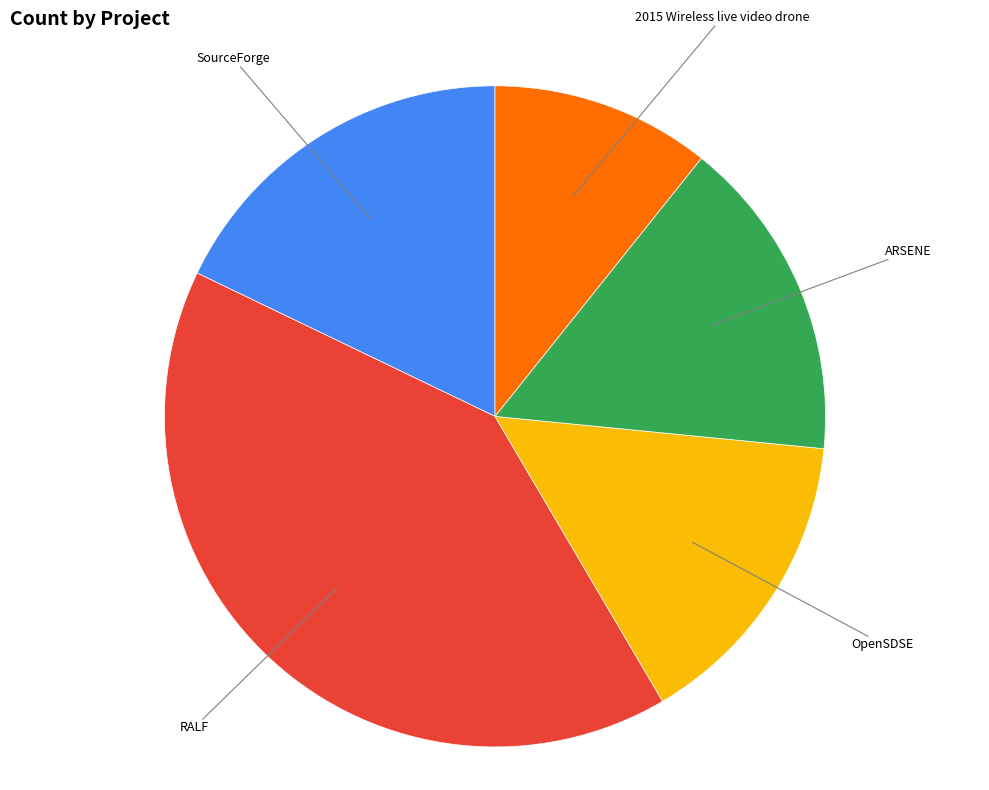

Is there a majority slice in this chart?

No